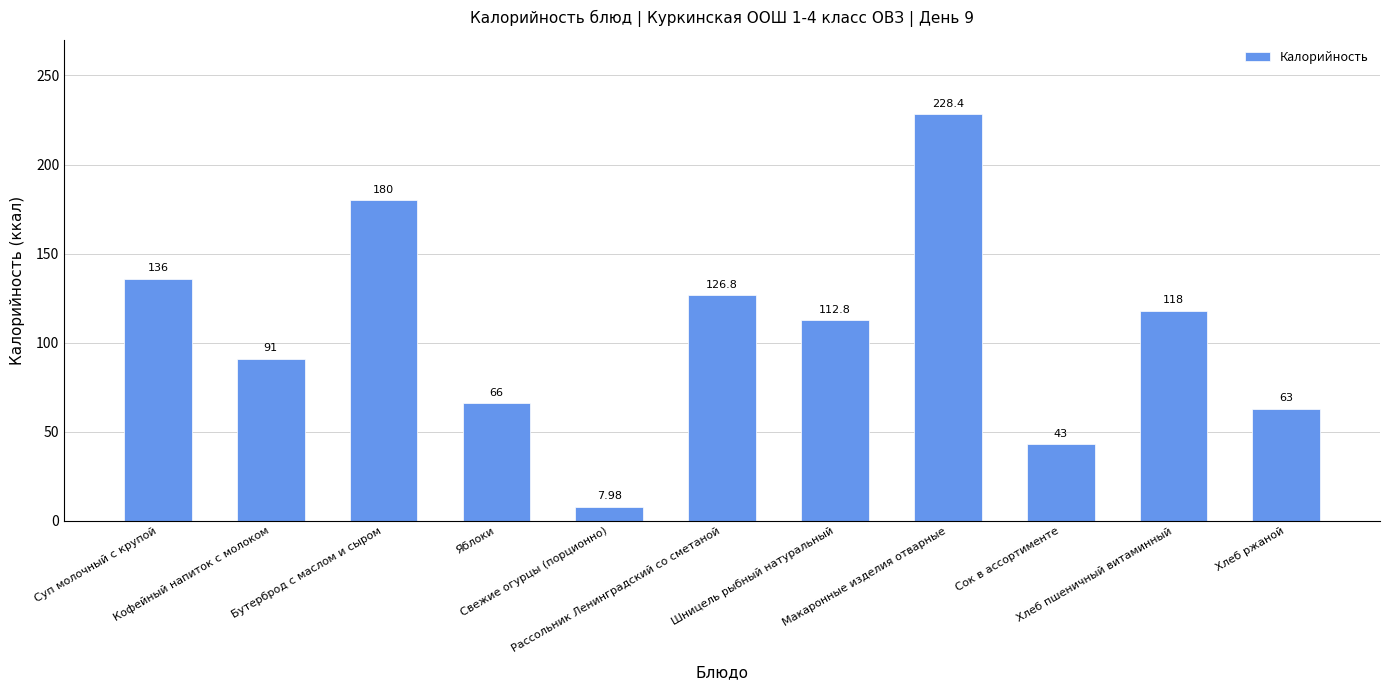

What is the smallest value displayed?

8.0